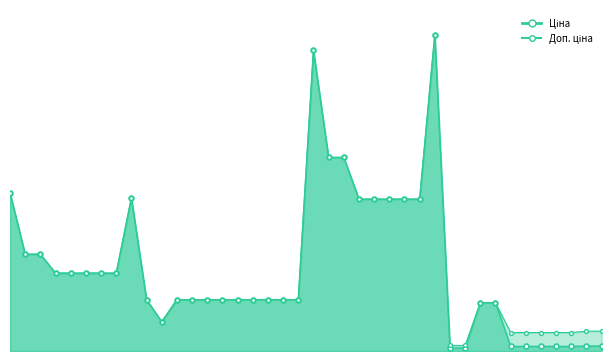

True or false: Ціна and Доп. ціна cross at least once.

False